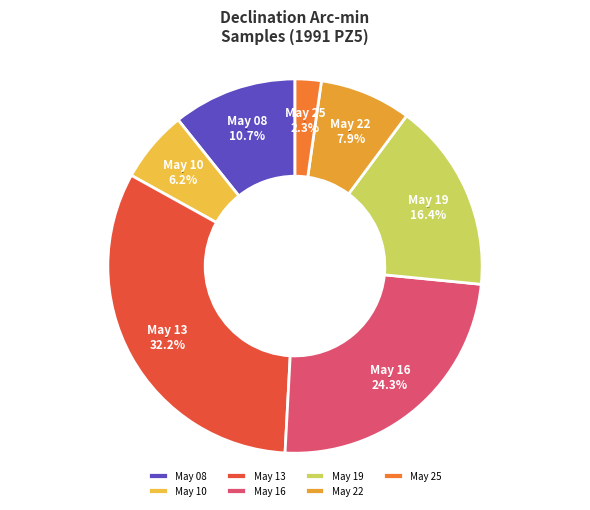

Count the number of slices in the pie.

7